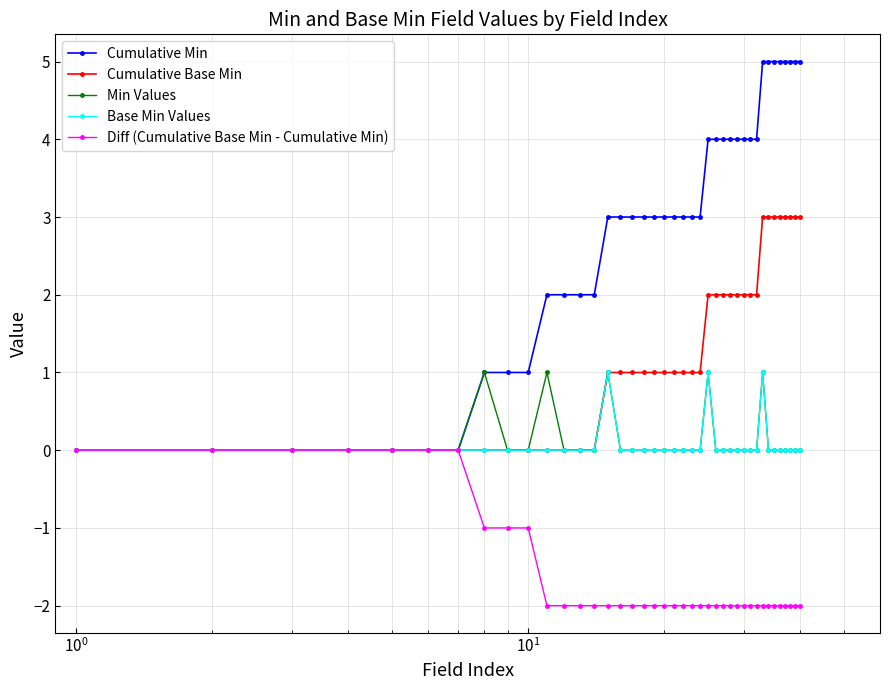

How many Min Values values are between 0 and 1?

40